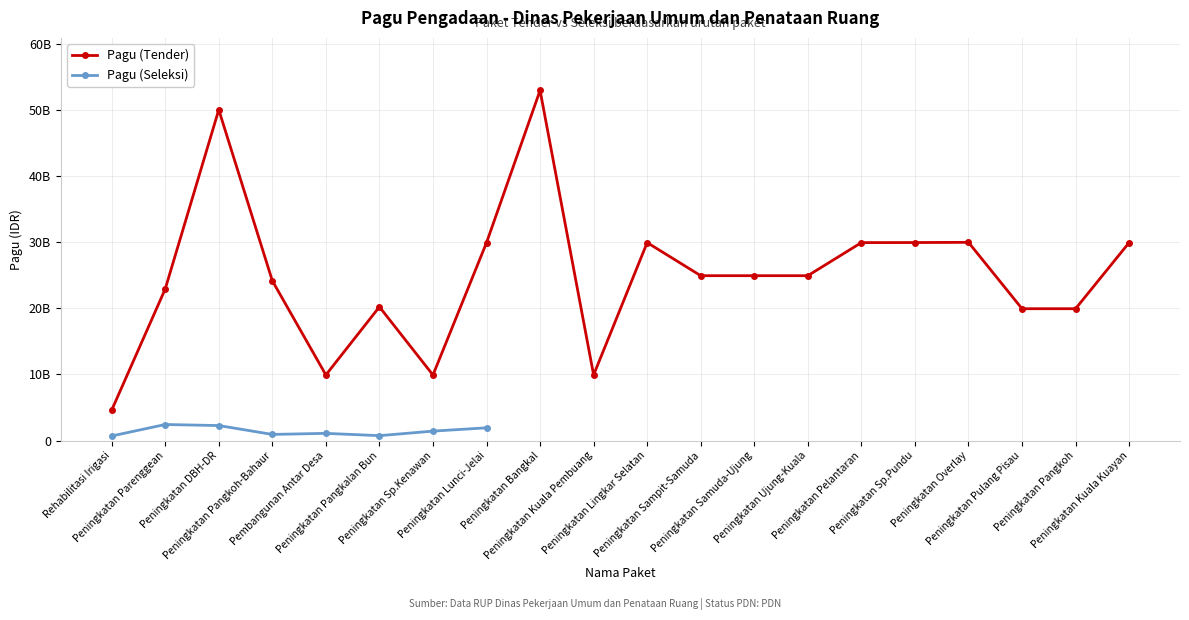

True or false: Pagu (Seleksi) has more than 2 interior local peaks.

False